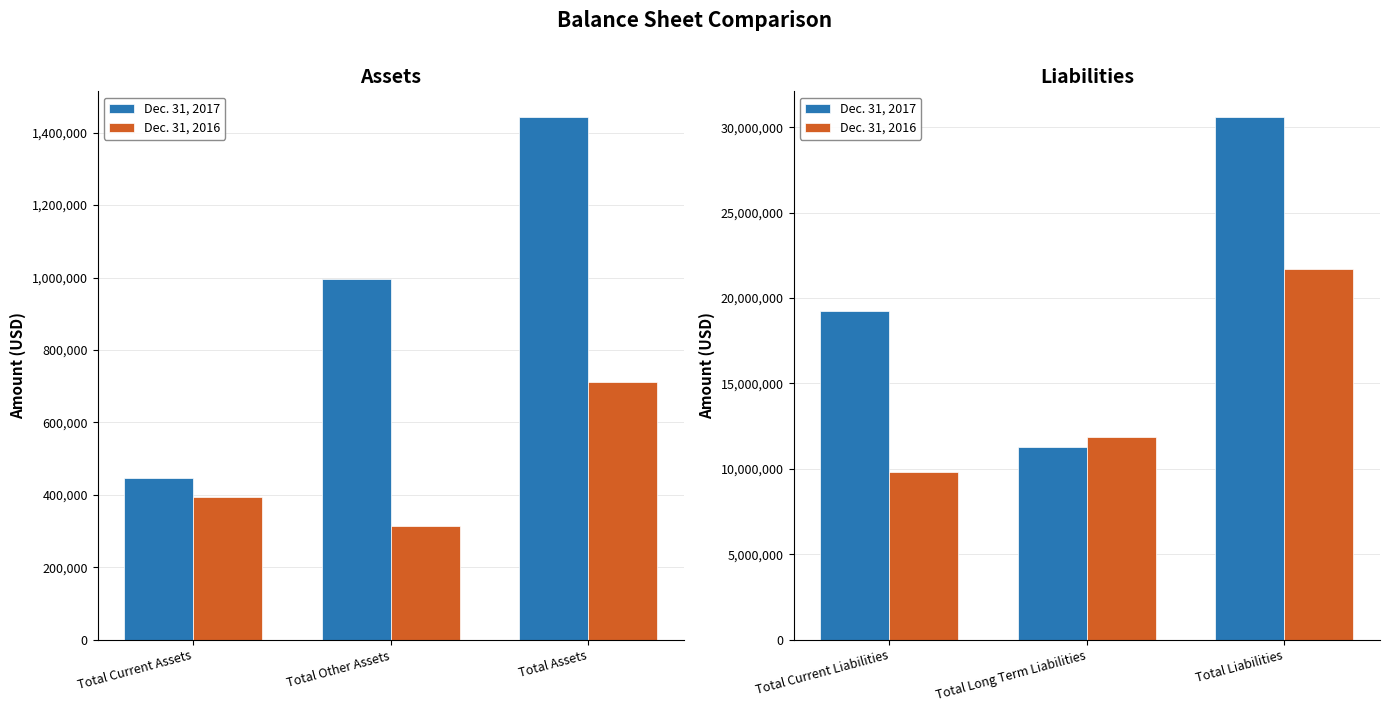

How many bars are there in each group?

2